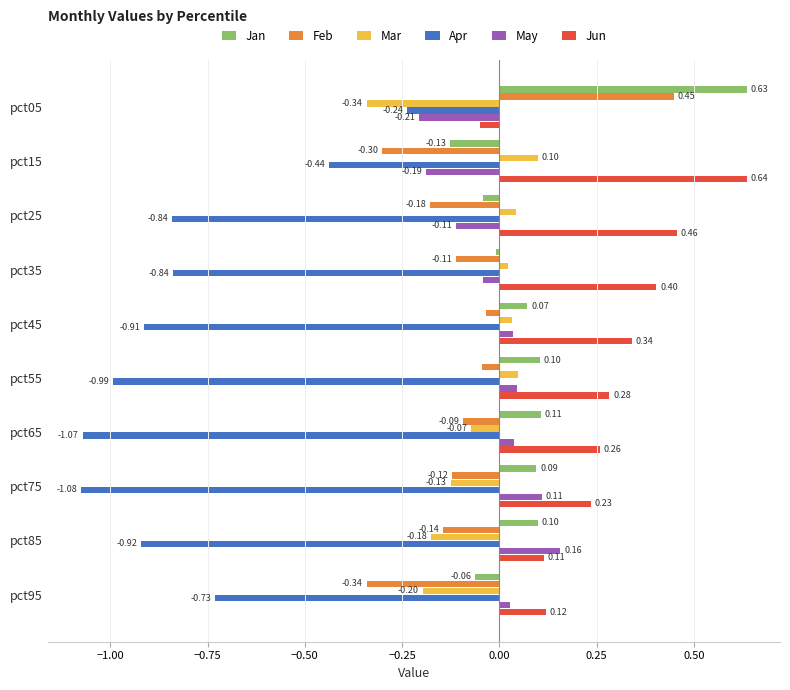

Rank the series at pct95 from lowest to highest value.

Apr, Feb, Mar, Jan, May, Jun